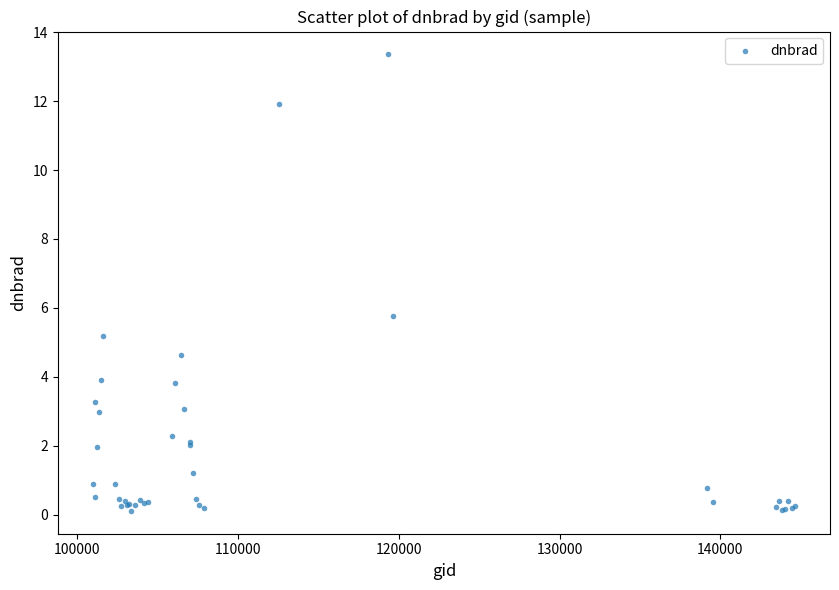

What Y value in the scatter plot is closest to 6?

5.8